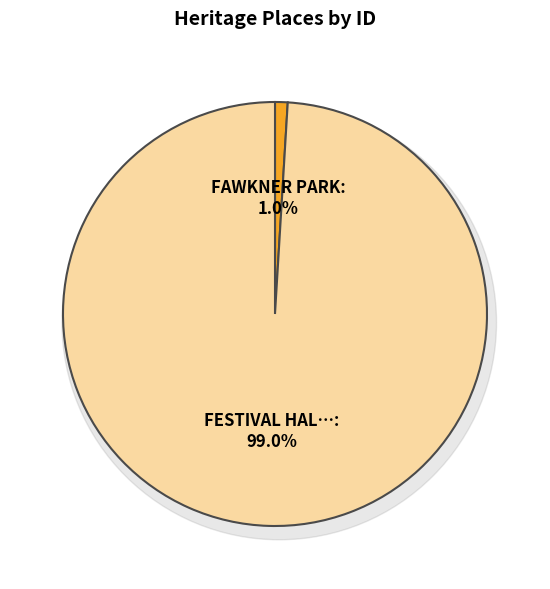

Approximately how many times larger is the value at FESTIVAL HALL compared to FAWKNER PARK?

103.2